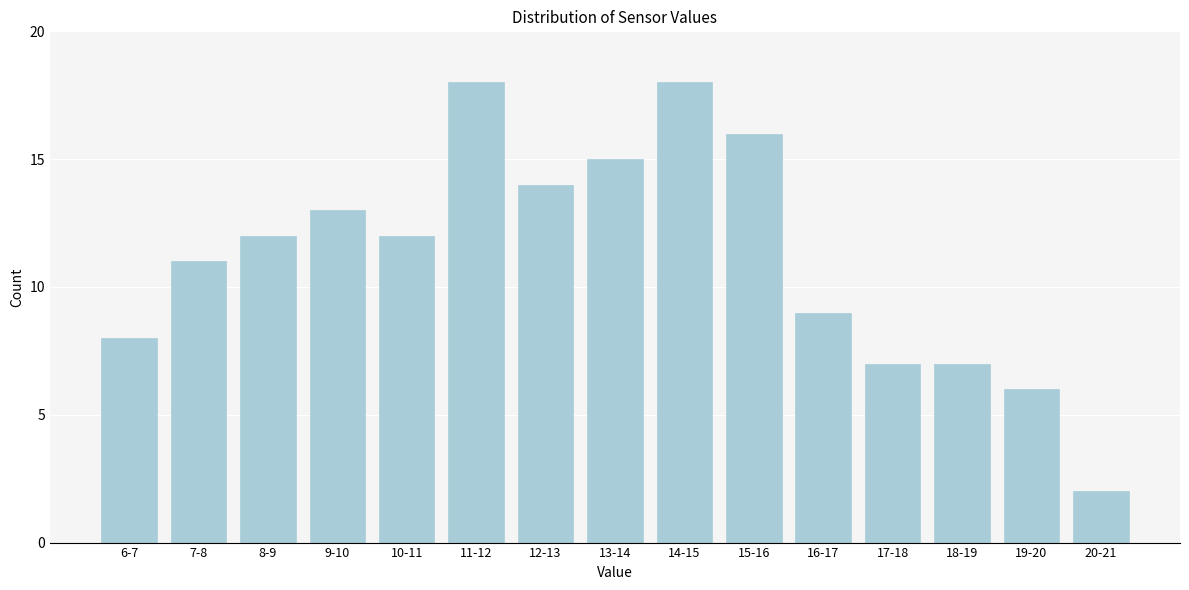

Reading left to right, what are all the values shown in this chart?

8	11	12	13	12	18	14	15	18	16	9	7	7	6	2